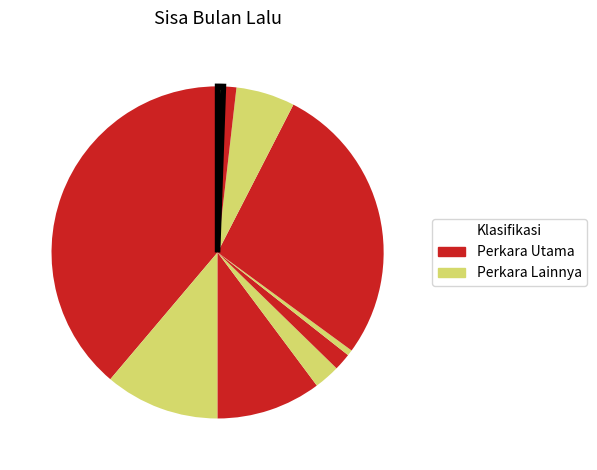

Count the number of slices in the pie.

10